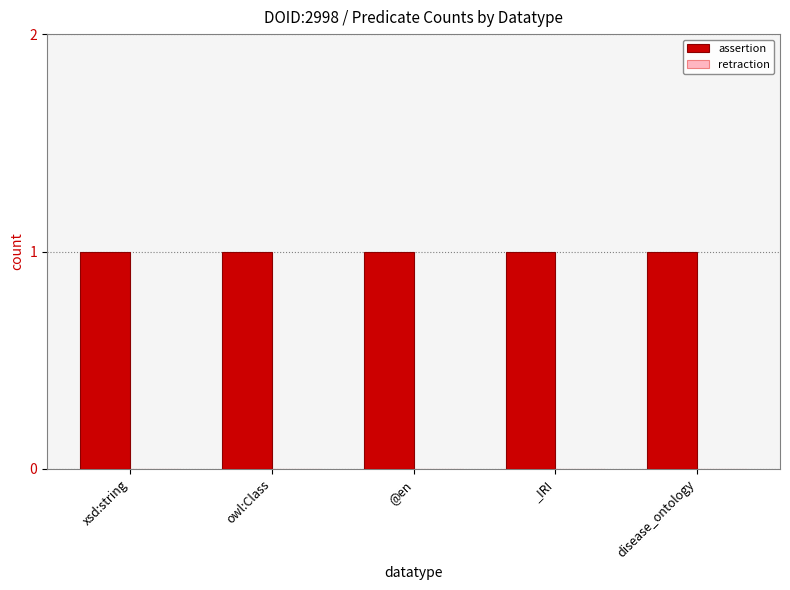

What is the label of the 2nd bar from the right?

_IRI